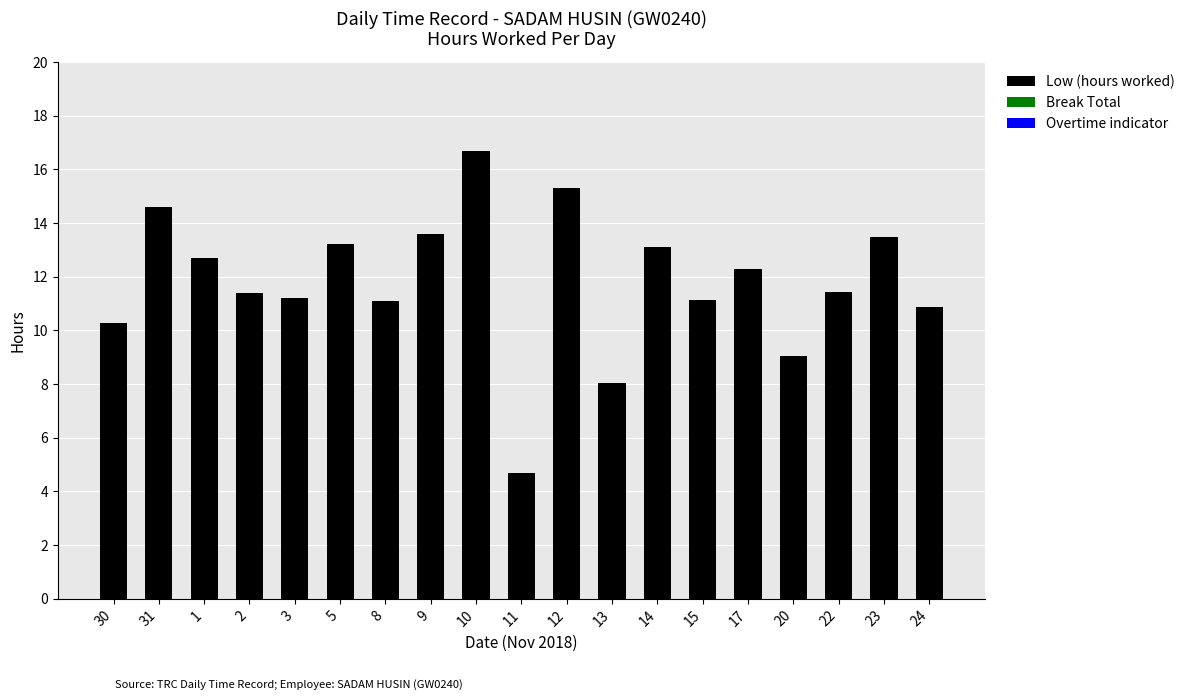

Approximately how many times larger is the value at 8 compared to 31?

0.8